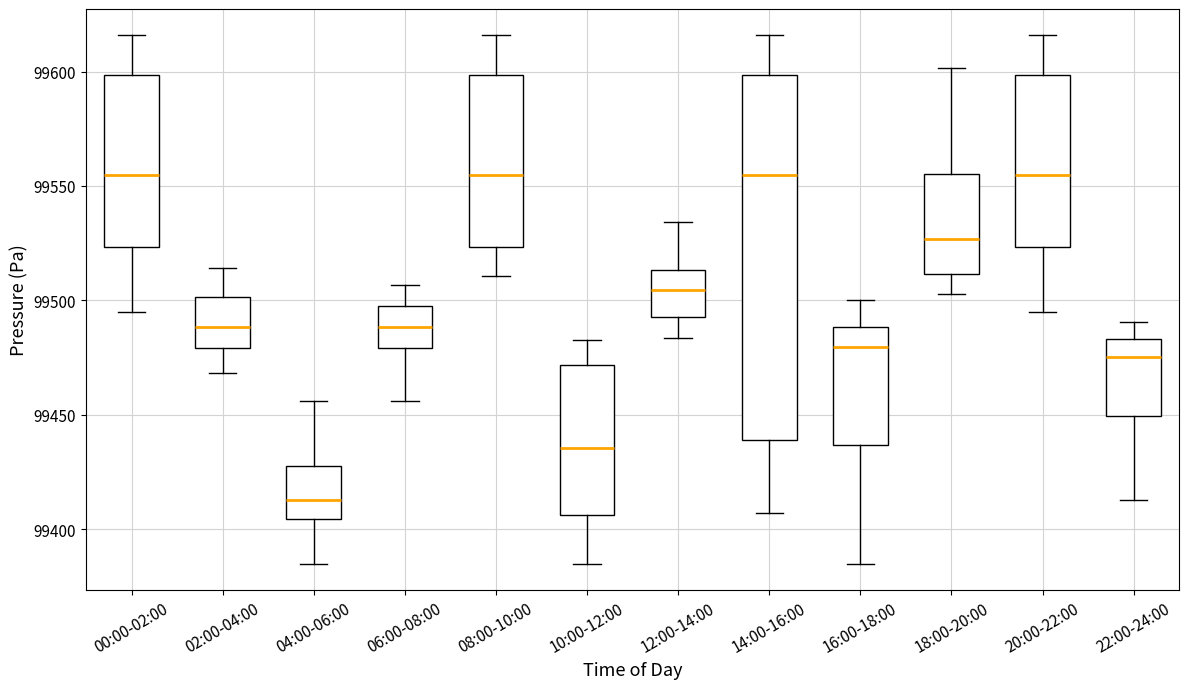

Comparing the boxes themselves (not the whiskers), which one is the tallest?

14:00-16:00